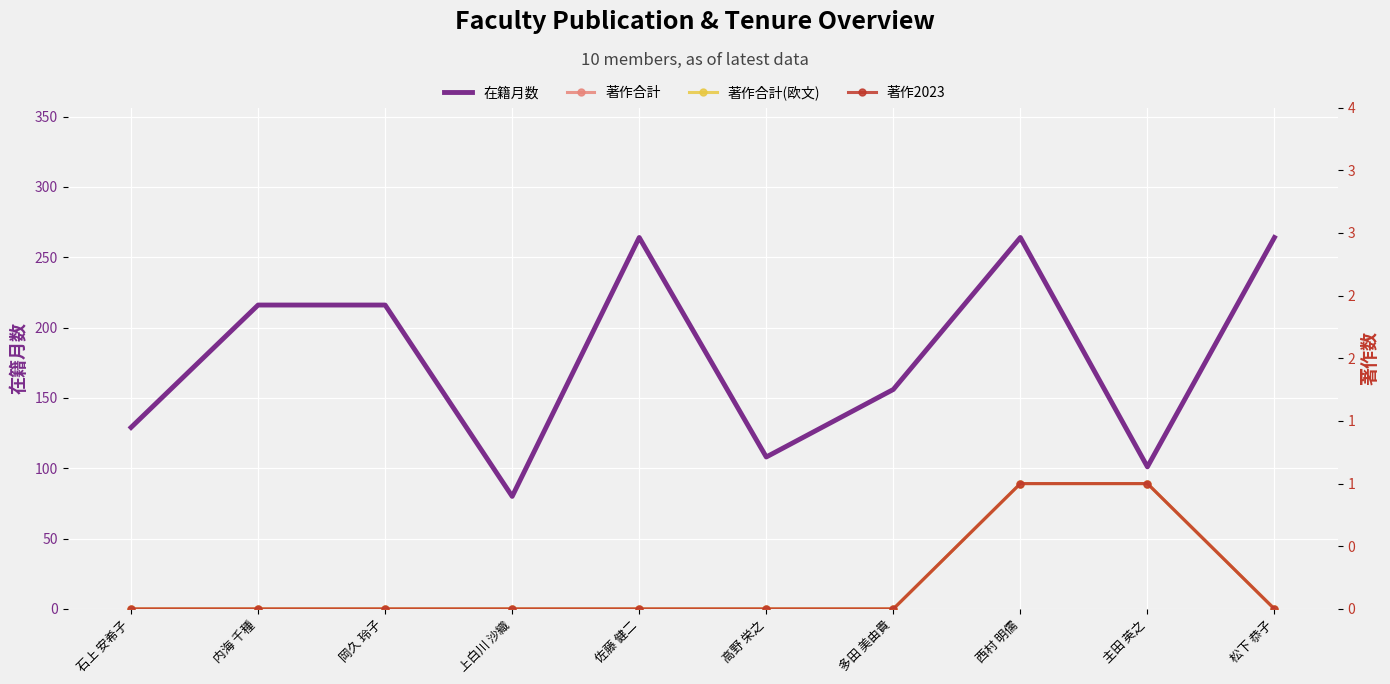

How many interior local peaks does the 在籍月数 series have?

2